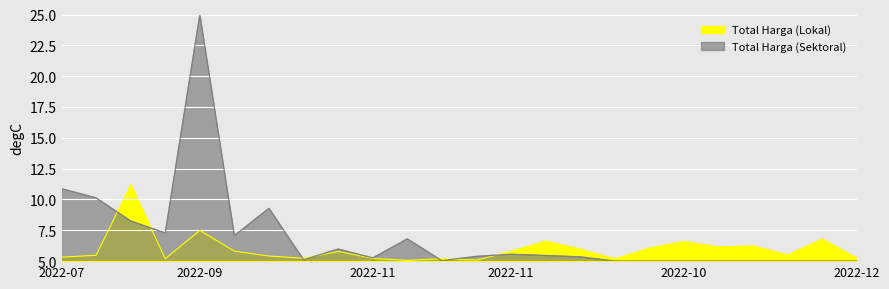

At which category is the sum across all series the highest?

2022-09